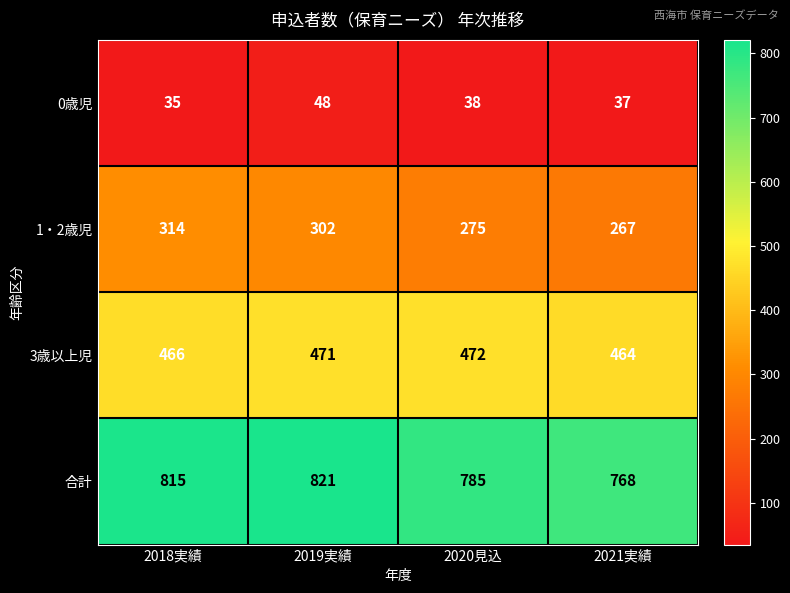

True or false: 合計 has a value of 821 at 2019実績.

True